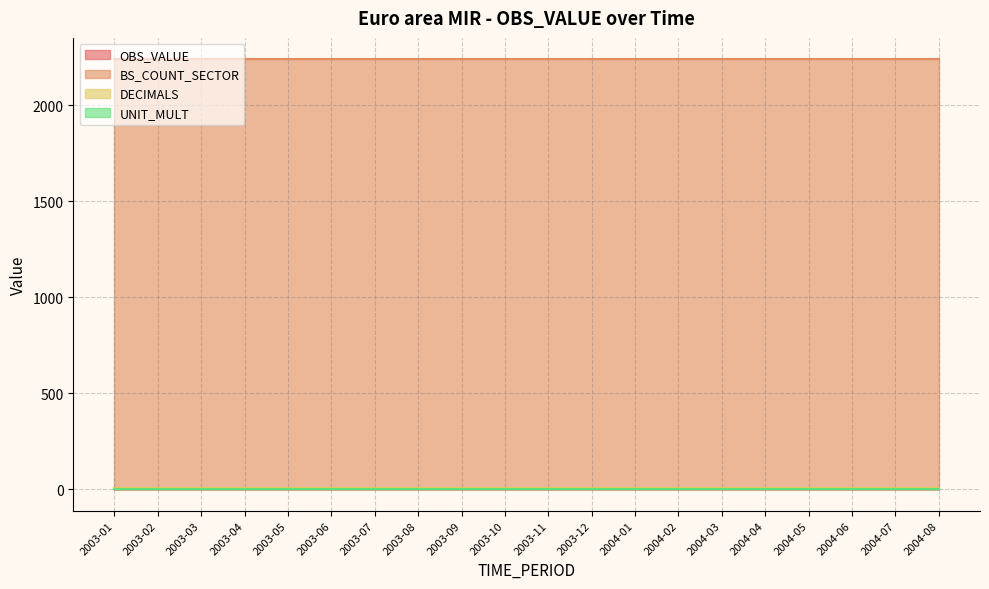

Which series has the largest total across all categories?

BS_COUNT_SECTOR